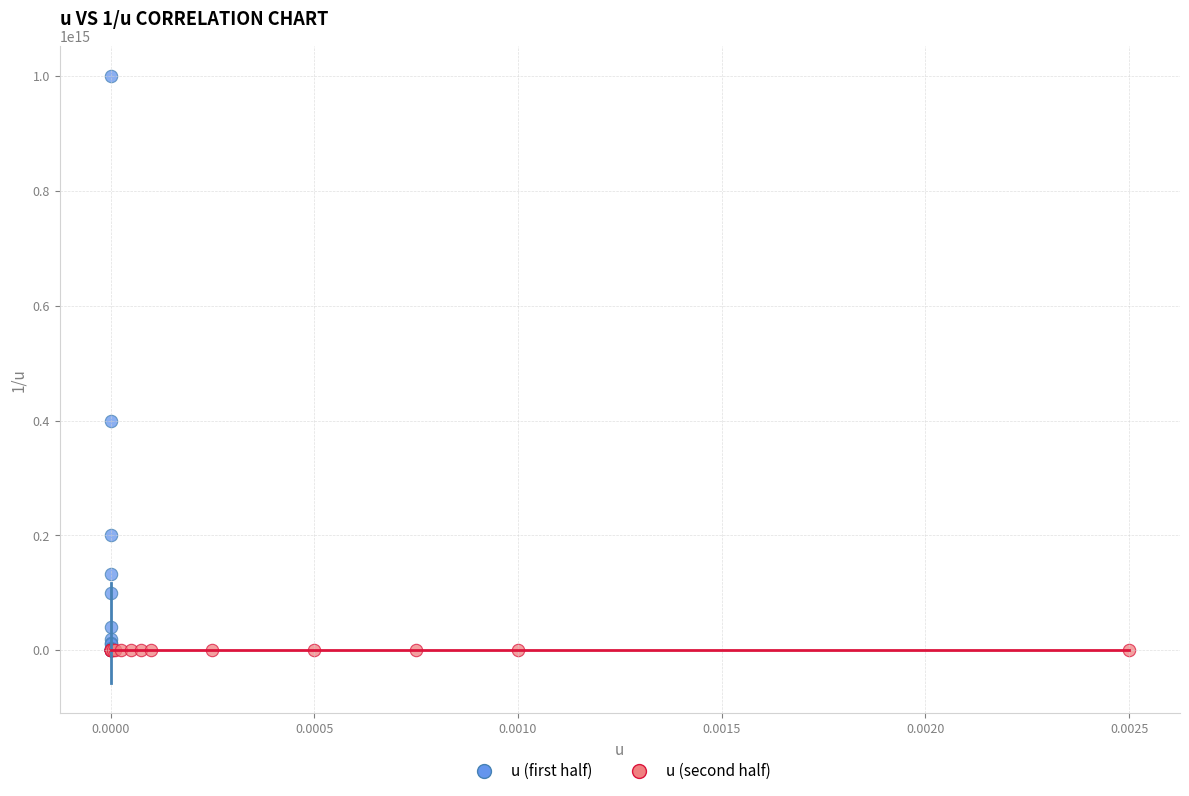

Which series contains the highest Y value?

u (first half)